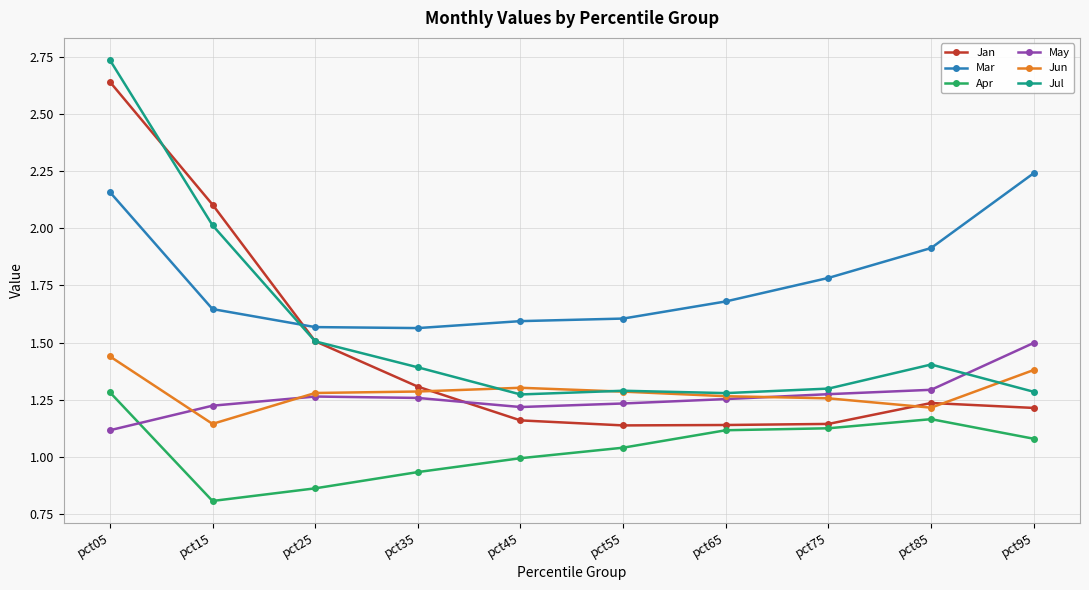

True or false: Mar has a value of 1.6 at pct35.

True